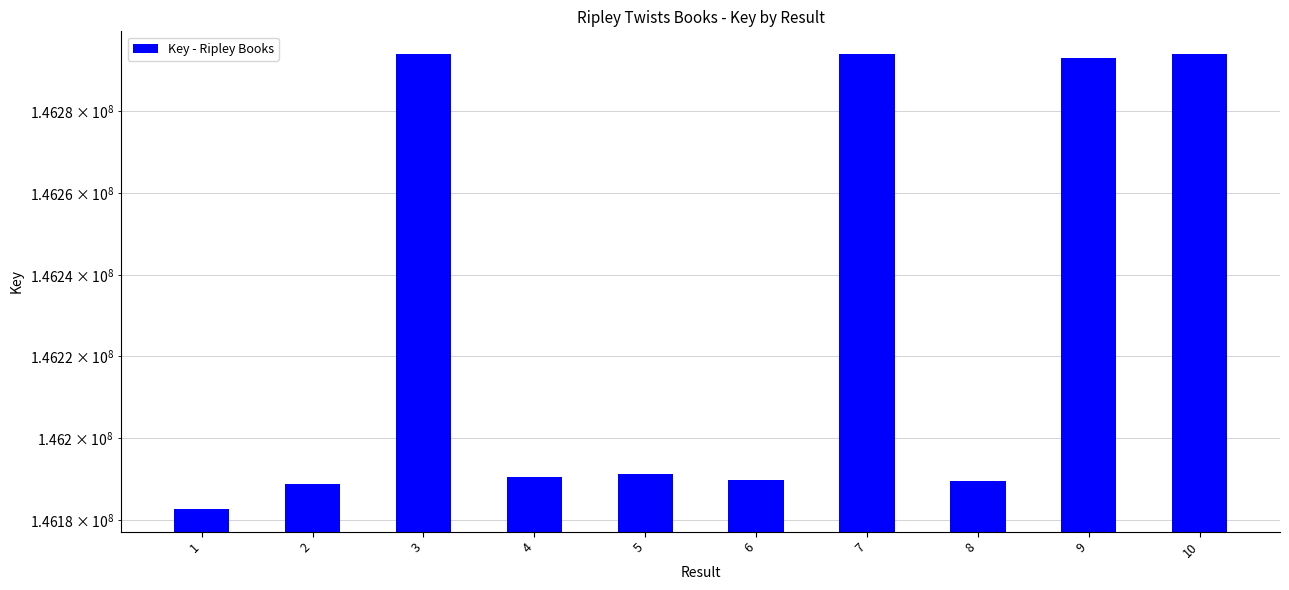

Reading left to right, extract all data points from this chart.

1=146182674	2=146188748	3=146293966	4=146190517	5=146191236	6=146189857	7=146294064	8=146189425	9=146293105	10=146294024